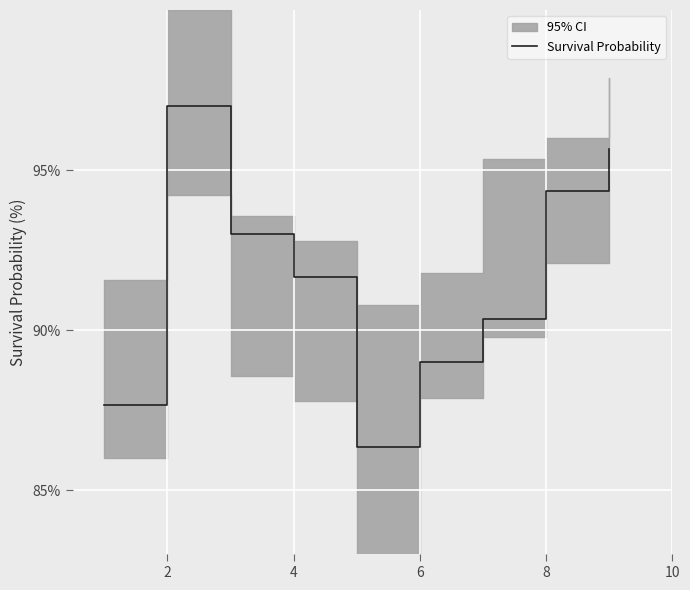

What is the minimum value for Survival Probability?

86.3